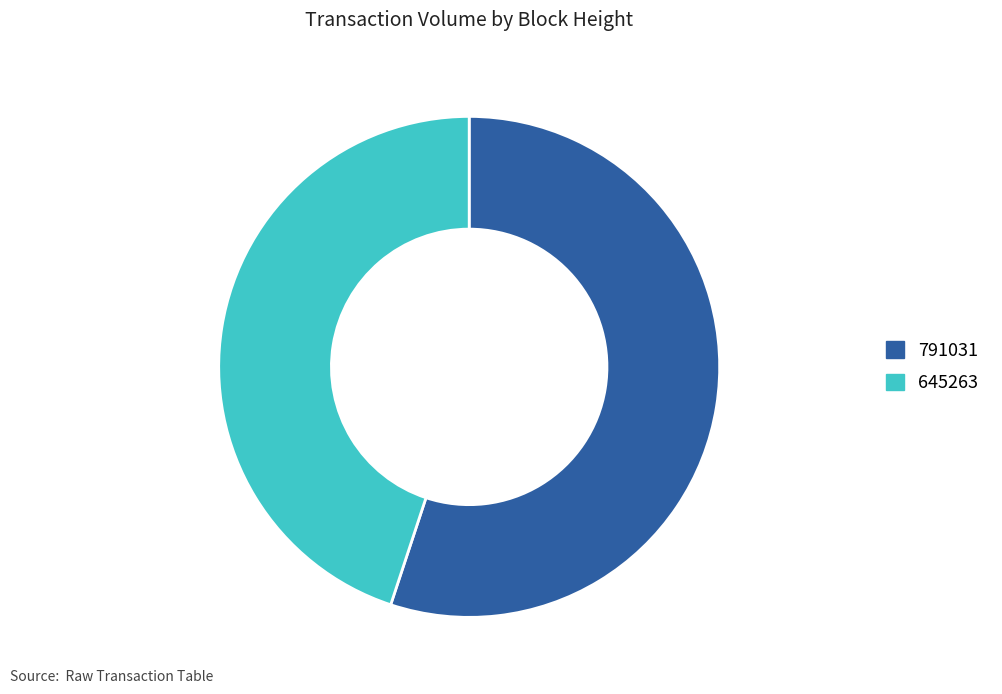

Rank the categories by value from lowest to highest.

645263, 791031